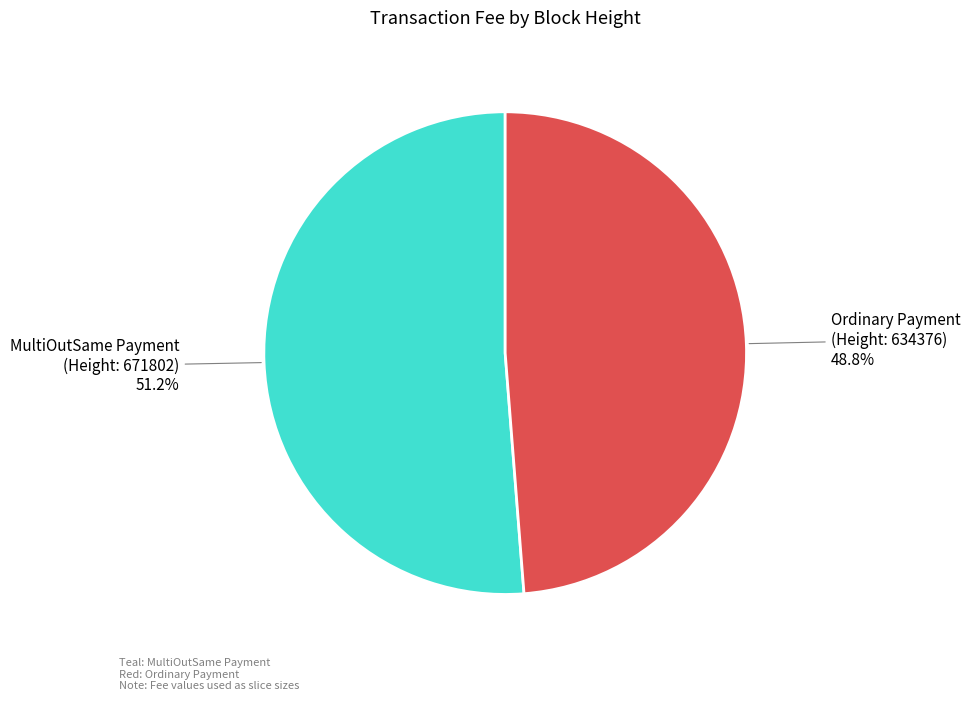

Does any single category account for the majority?

Yes